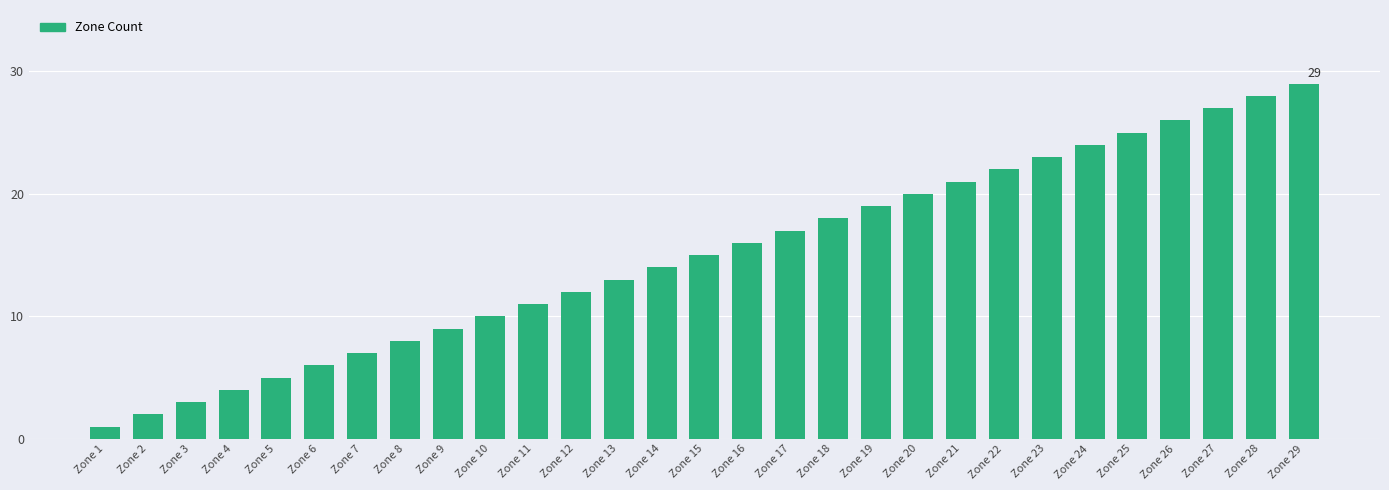

Does the chart contain any negative values?

No